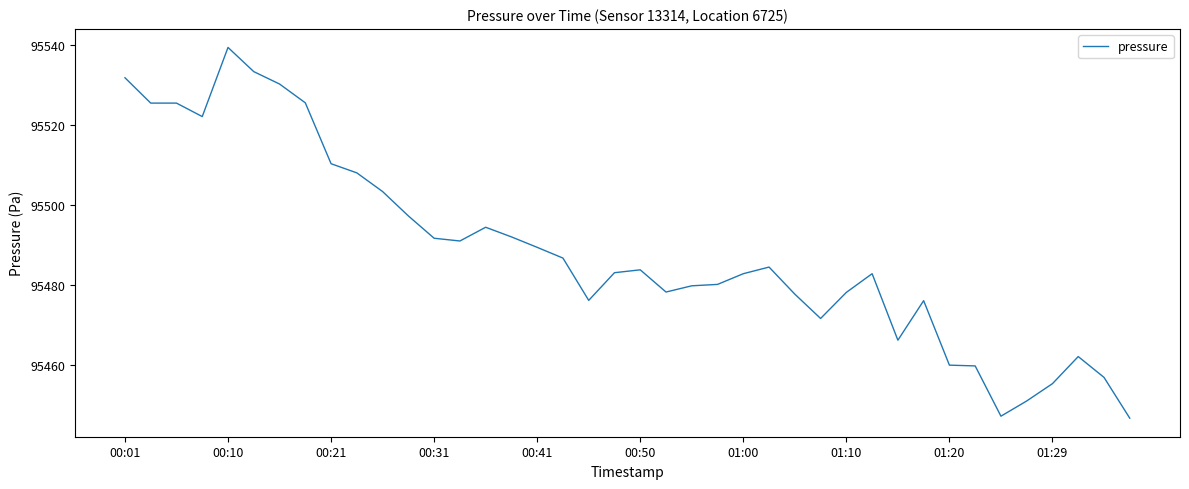

What is the greatest value displayed?

95539.5